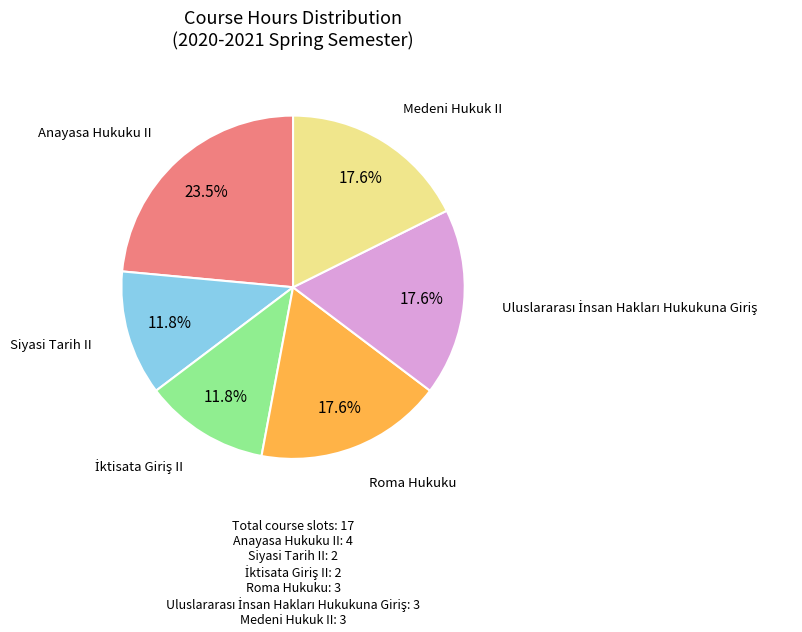

Is it true that Medeni Hukuk II is 3% of the pie?

False